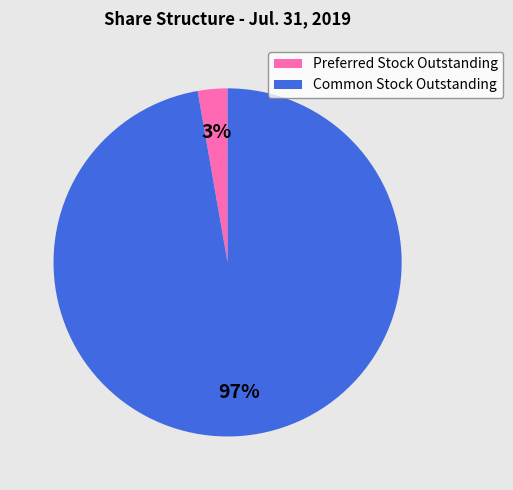

What is the smallest slice in the pie chart?

Preferred Stock Outstanding